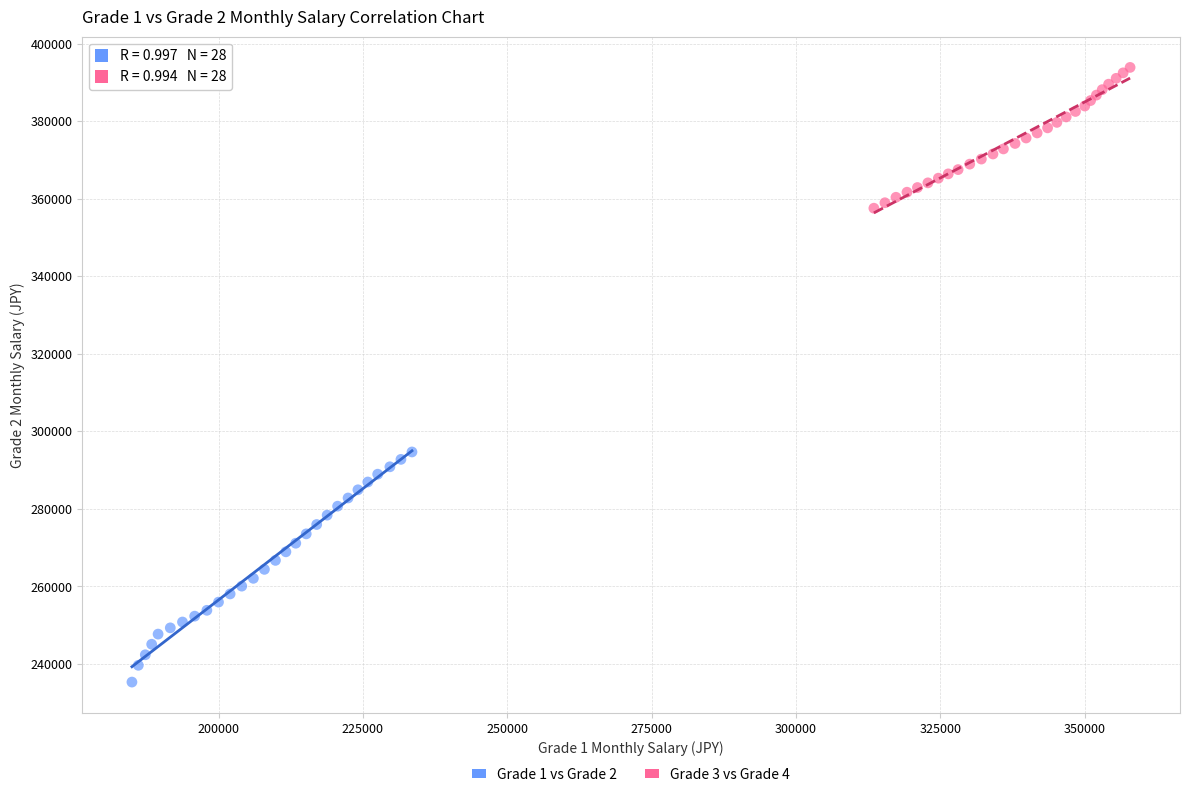

Which series reaches the maximum Y coordinate?

Grade 3 vs Grade 4